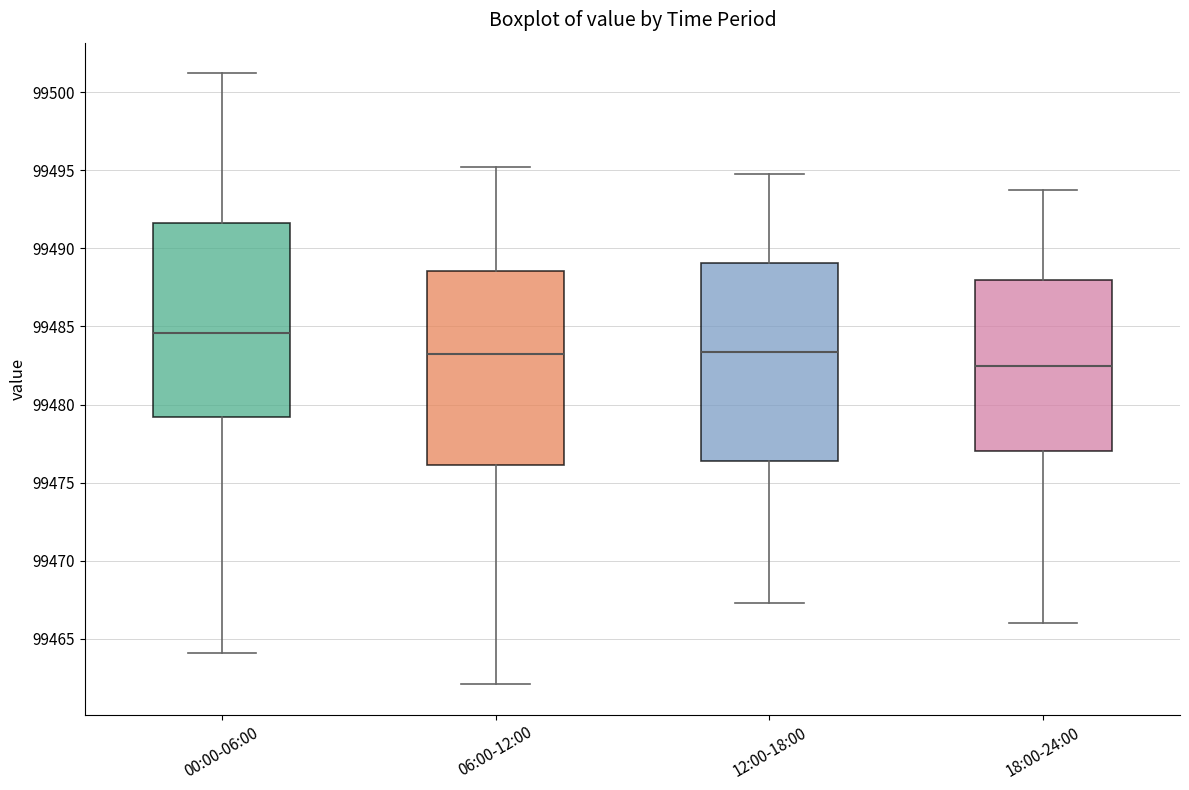

Where does the upper whisker of the box for 06:00-12:00 end on the y-axis? The values are not printed on the chart, so give them approximately, as read against the axis.

99495.0